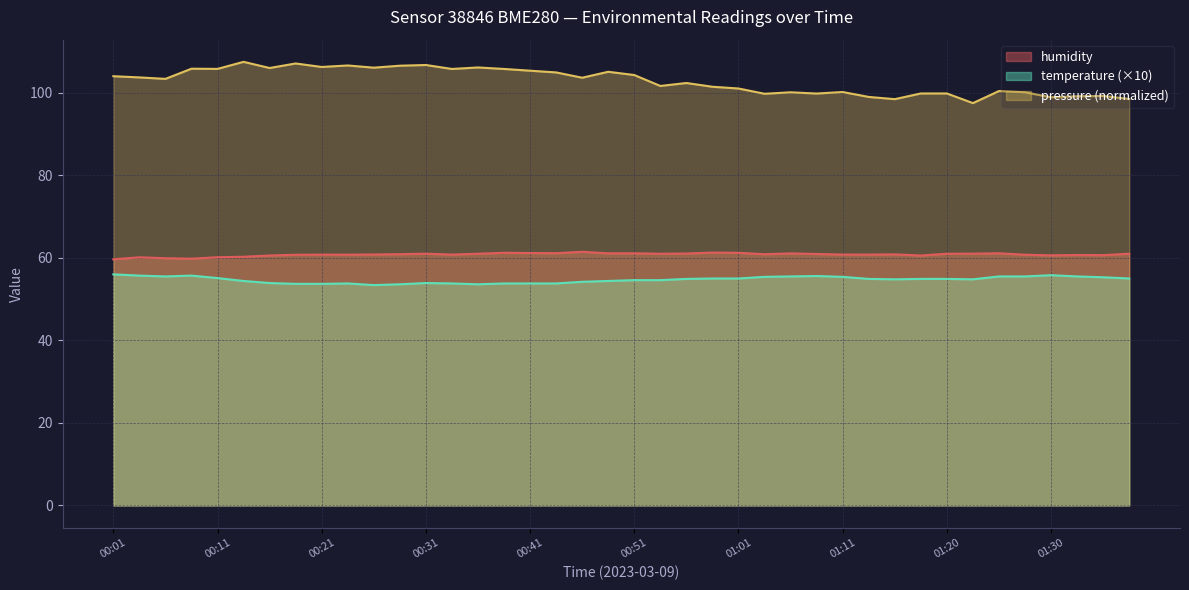

What position from the left is 00:53?

22